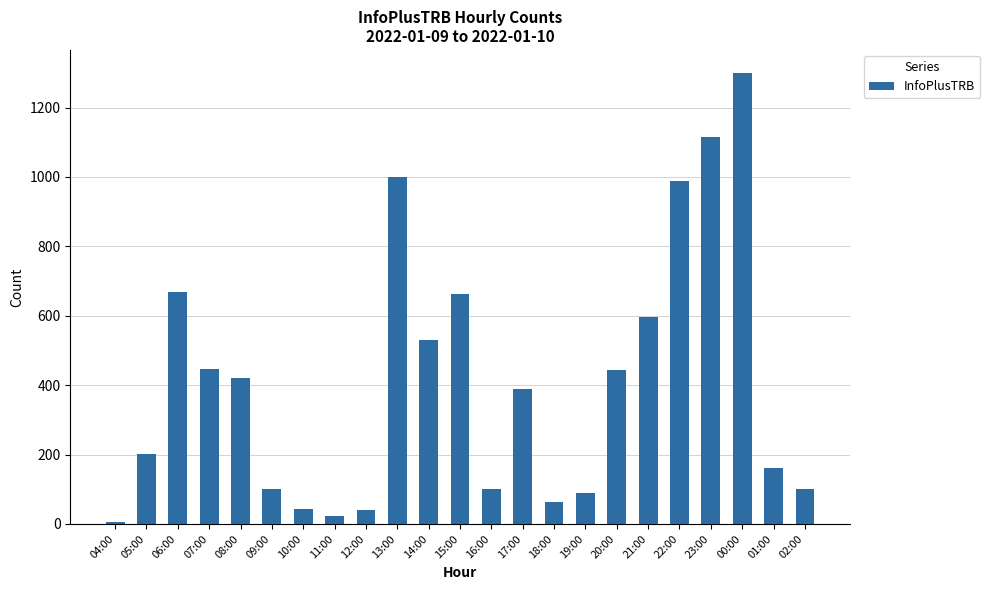

Which category has the highest value across all series?

00:00